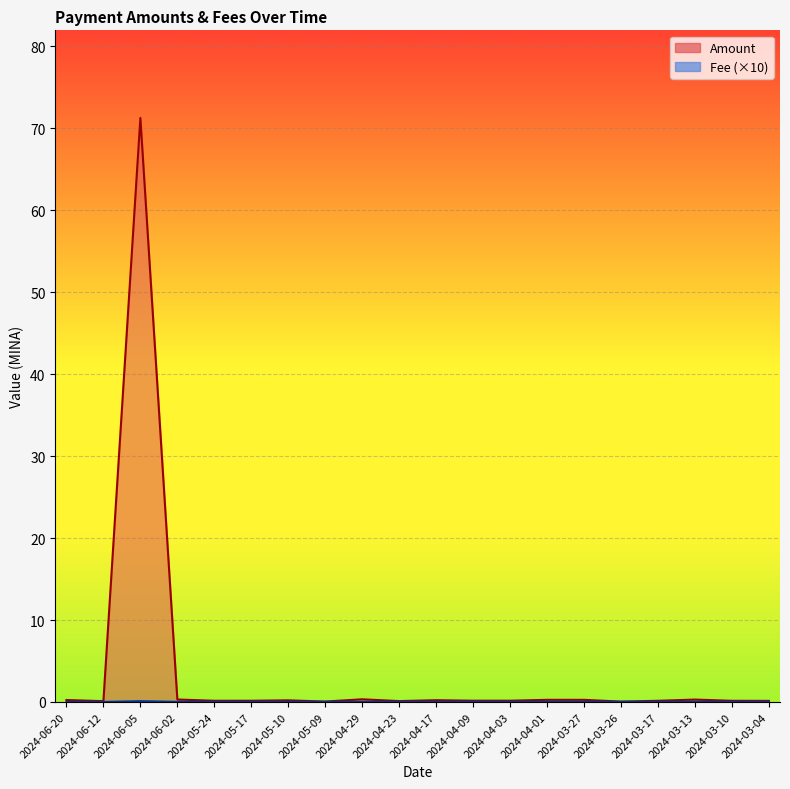

What is the highest value of the Amount series?

71.3